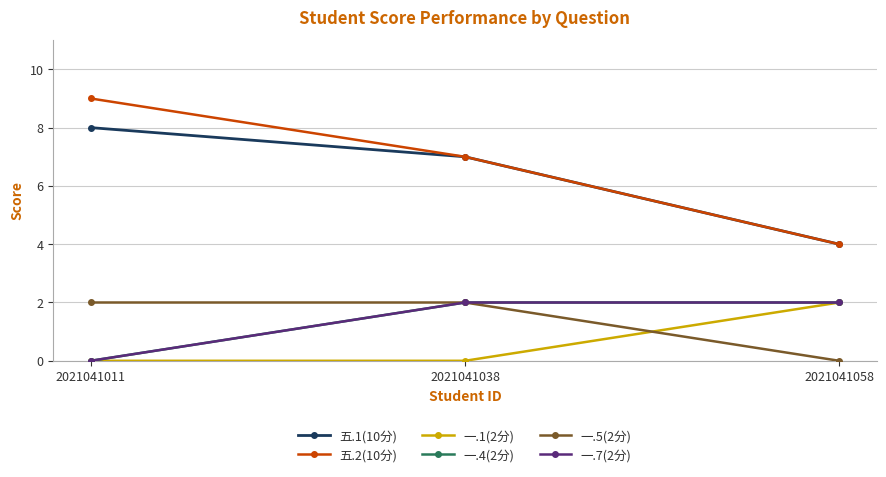

Does the chart have visible grid lines?

Yes